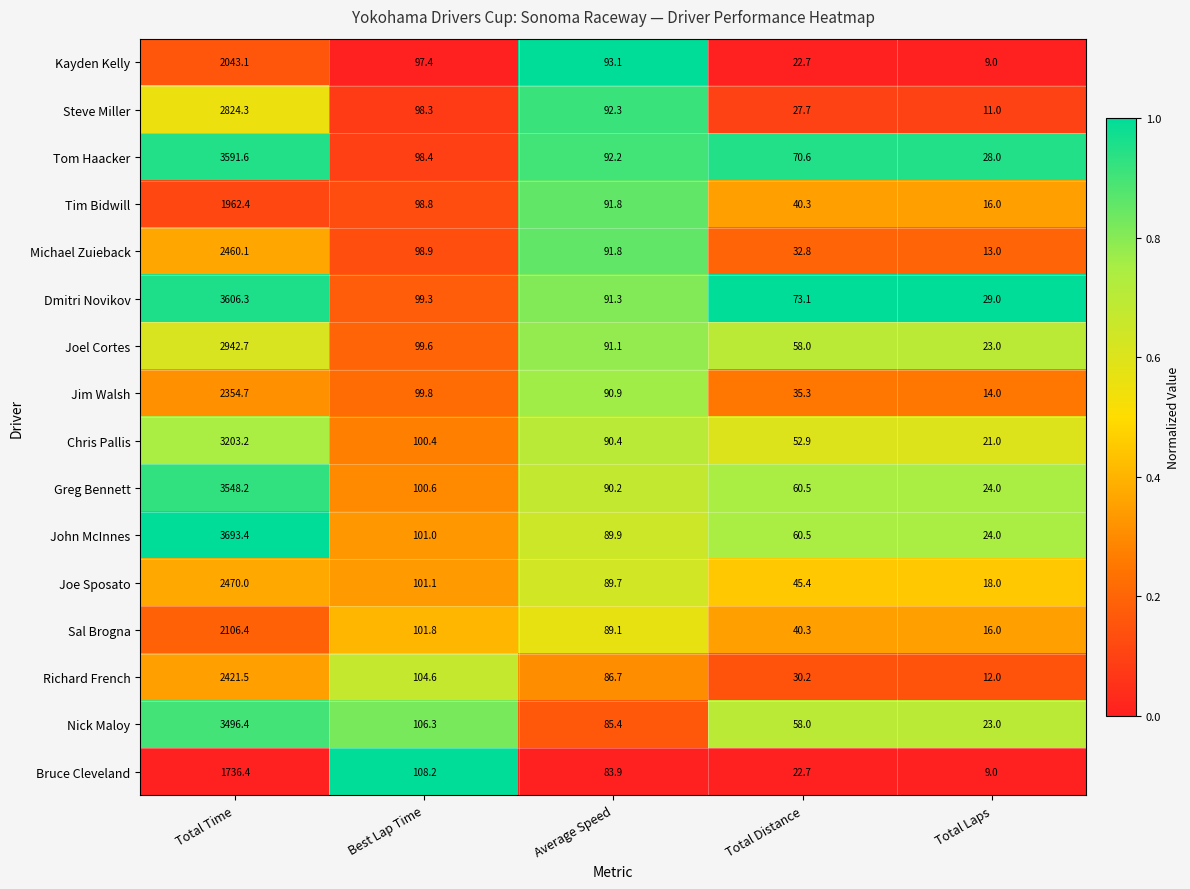

Which label corresponds to the smallest value in the chart?

Total Laps